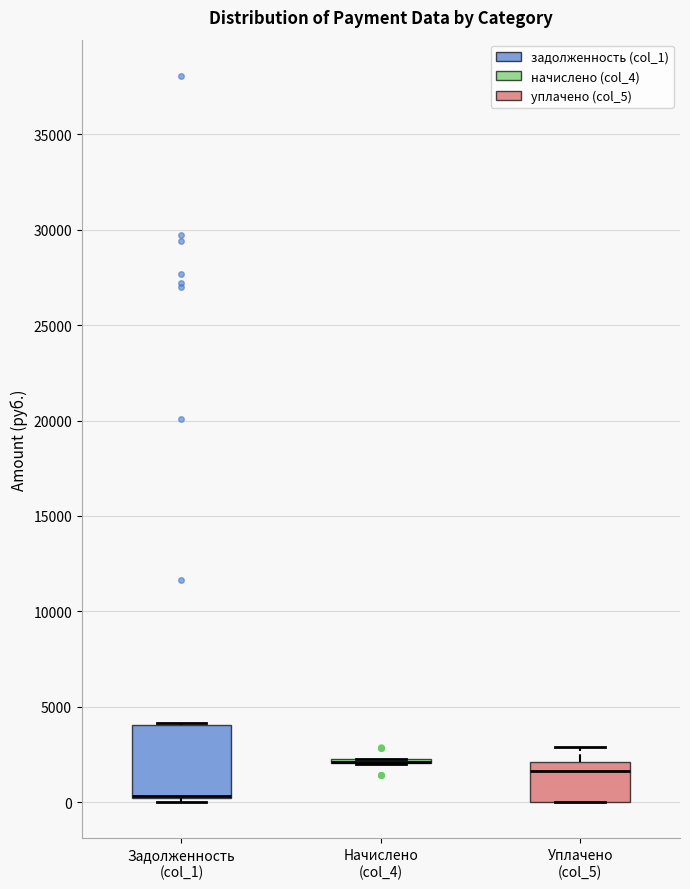

Reading left to right, transcribe this box plot: for each box, give where its median line is, the range the box spans, and where its two whiskers end, as read against the y-axis. The values are not printed on the chart, so give them approximately, as read against the axis.

Задолженность (col_1): median 500 (drawn on the box's lower edge), box 0 to 4000, whiskers 0 (just below the box's lower edge) to 4000
Начислено (col_4): box collapsed to a line at 2000, whiskers 2000 to 2000
Уплачено (col_5): median 1500, box 0 to 2000, whiskers 0 to 3000